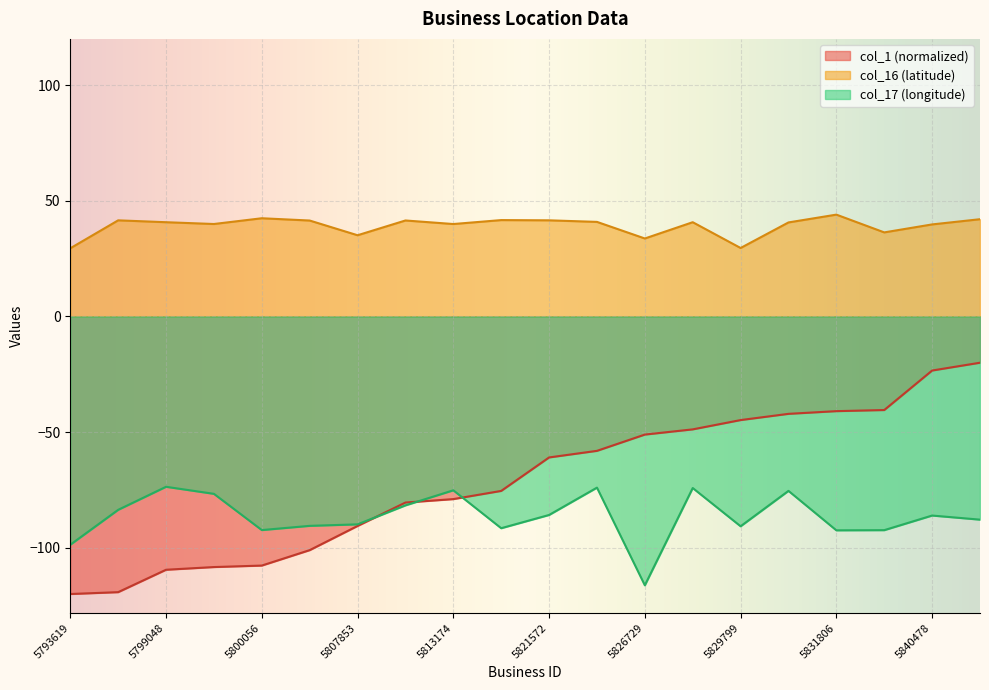

Reading left to right, extract all data points from this chart.

col_1: -120.0	-119.2	-109.5	-108.3	-107.7	-101.0	-90.6	-80.5	-79.0	-75.4	-61.0	-58.1	-51.1	-48.8	-44.8	-42.1	-40.9	-40.5	-23.4	-20.0
col_16: 29.5	41.6	40.7	40.0	42.5	41.5	35.1	41.5	40.0	41.7	41.6	40.9	33.7	40.7	29.6	40.6	44.0	36.3	39.8	42.0
col_17: -98.7	-83.6	-73.6	-76.7	-92.4	-90.5	-89.9	-81.7	-75.2	-91.5	-85.8	-74.0	-116.2	-74.2	-90.7	-75.4	-92.5	-92.4	-86.1	-87.8